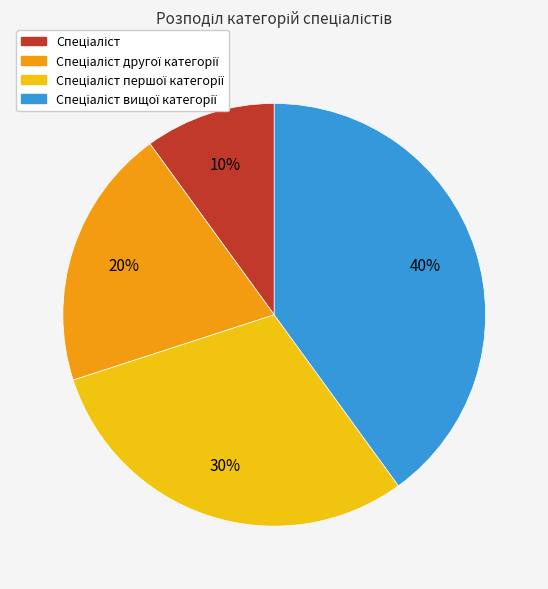

Does any single category account for the majority?

No